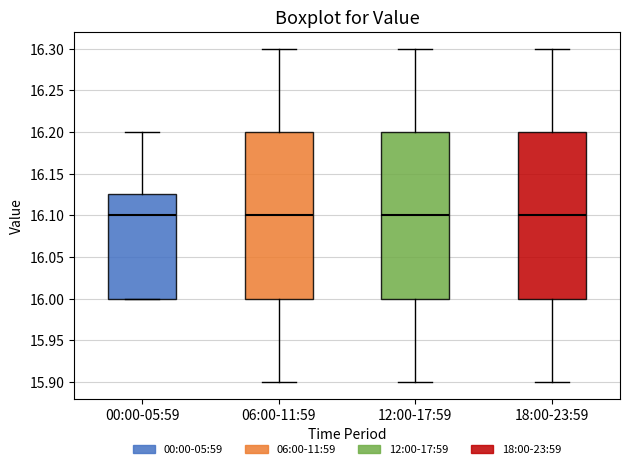

Where does the upper whisker of the box for 18:00-23:59 end on the y-axis? The values are not printed on the chart, so give them approximately, as read against the axis.

16.300